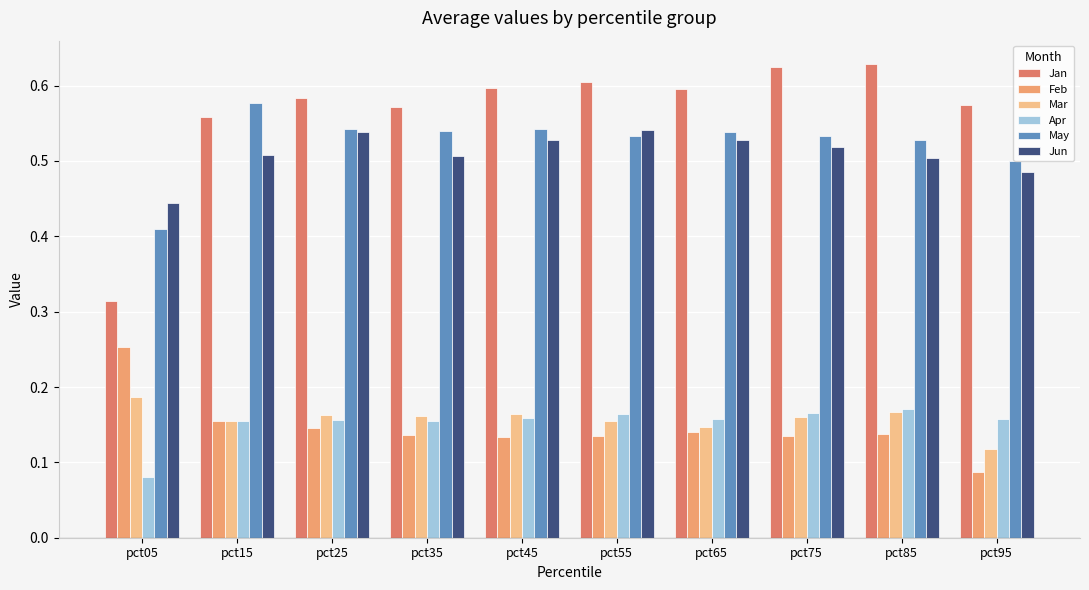

At how many categories does at least one series exceed 0?

10